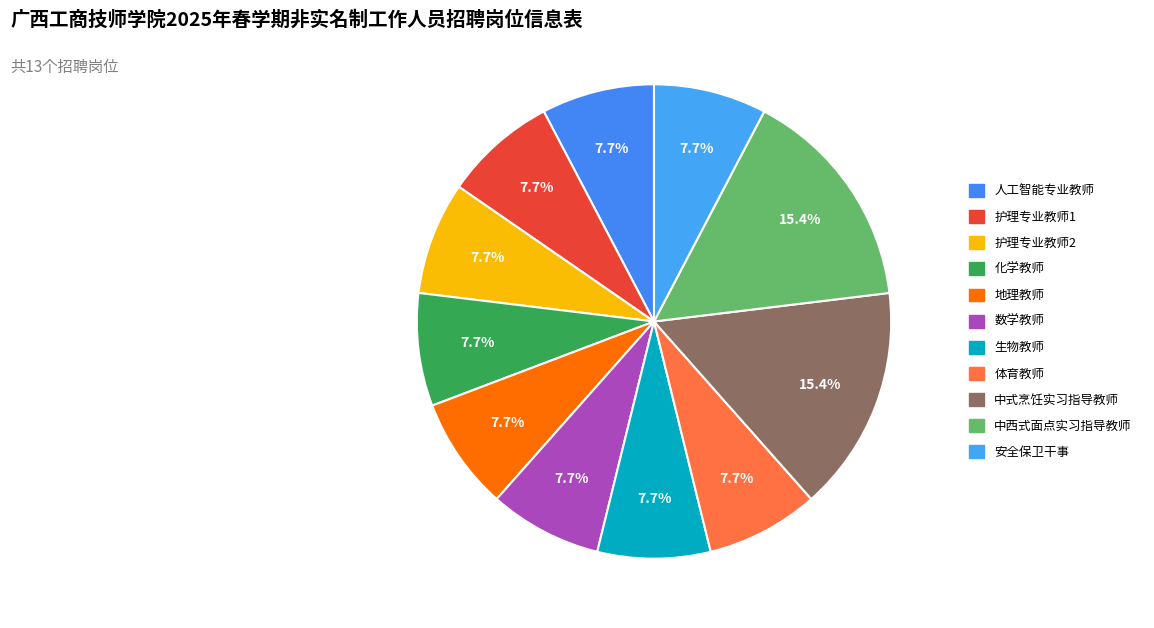

Which category has the smallest portion of the pie?

人工智能专业教师